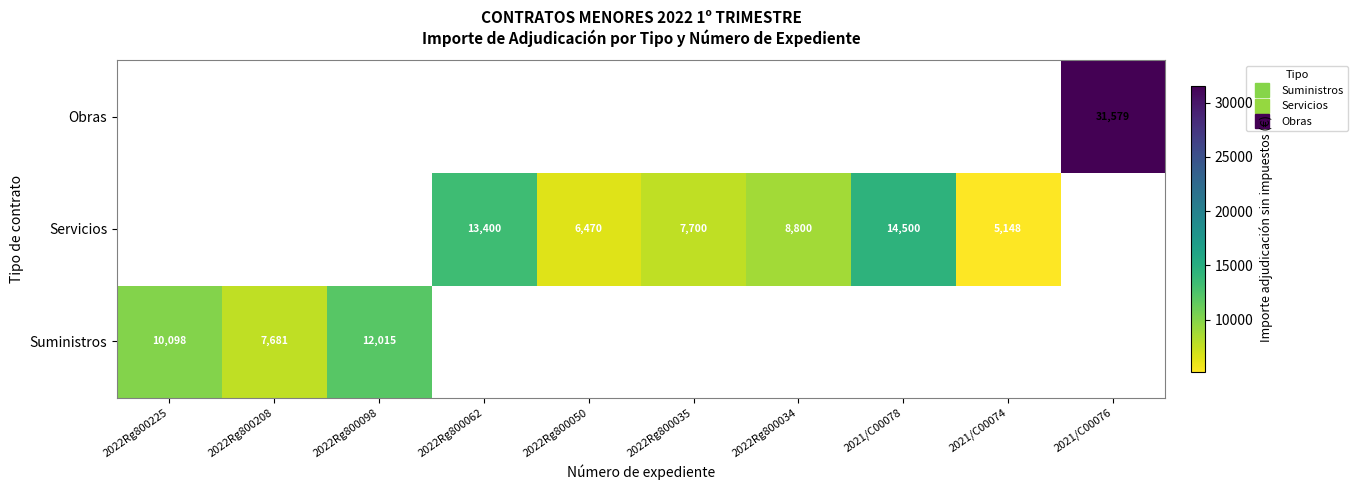

Which series has the widest spread of values?

Suministros